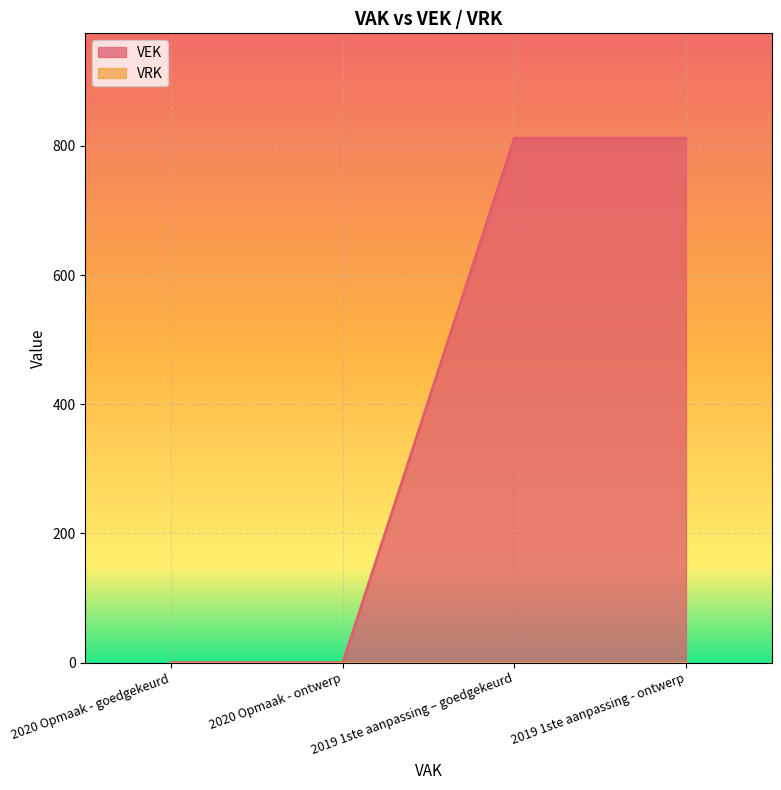

What is the label of the 4th point from the right?

2020 Opmaak - goedgekeurd